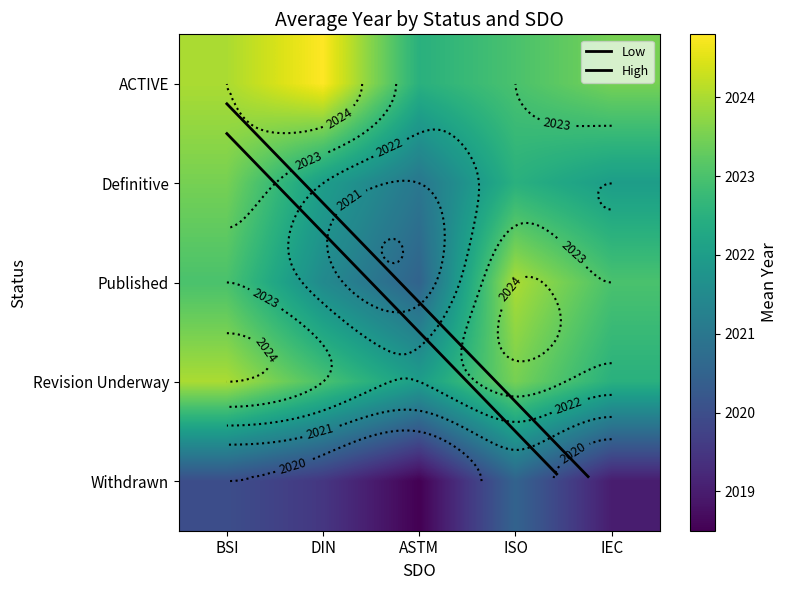

How many Definitive values are between 2022 and 2023?

3